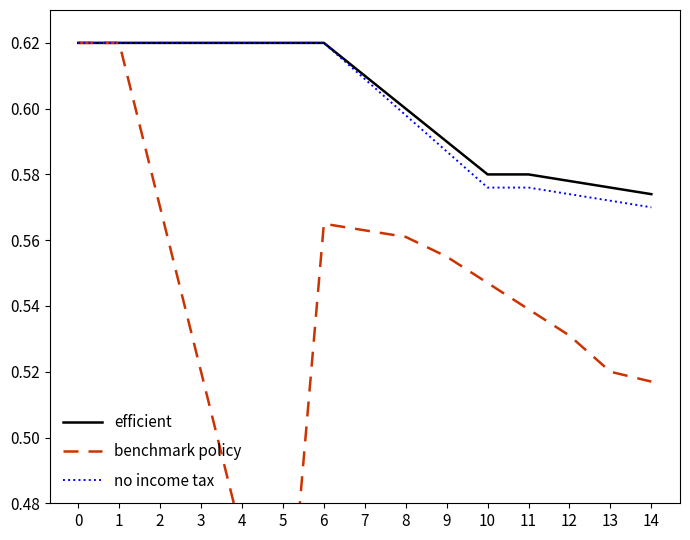

What is the total value across all series at 2?

1.8